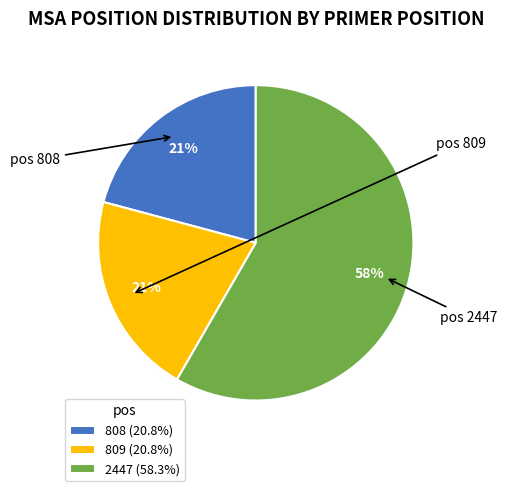

The 808 slice represents 7% of the pie. True or false?

False